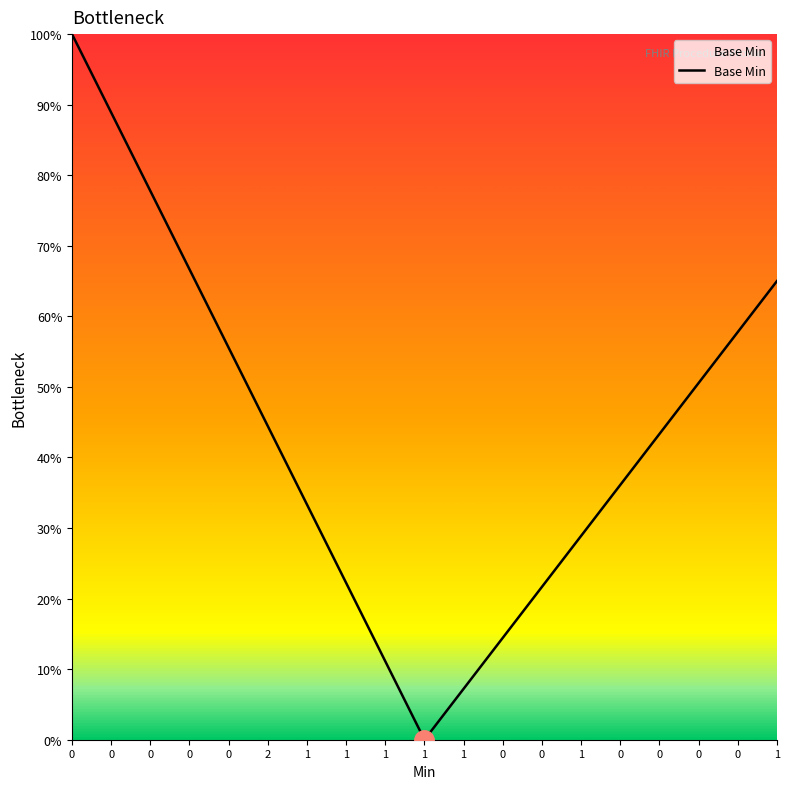

Does the chart display data point markers on the line(s)?

No